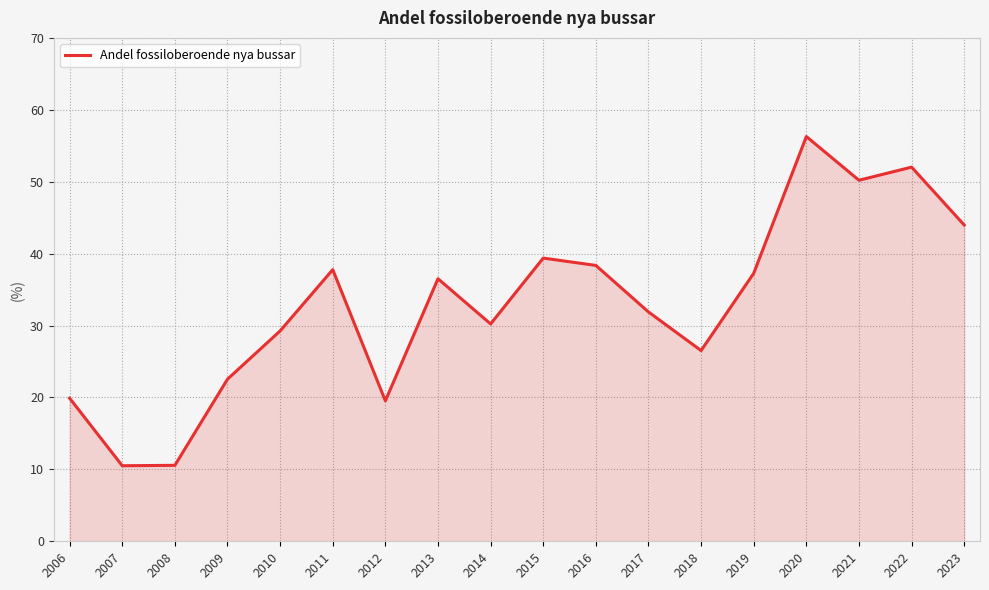

At which label is the value closest to 33?

2017